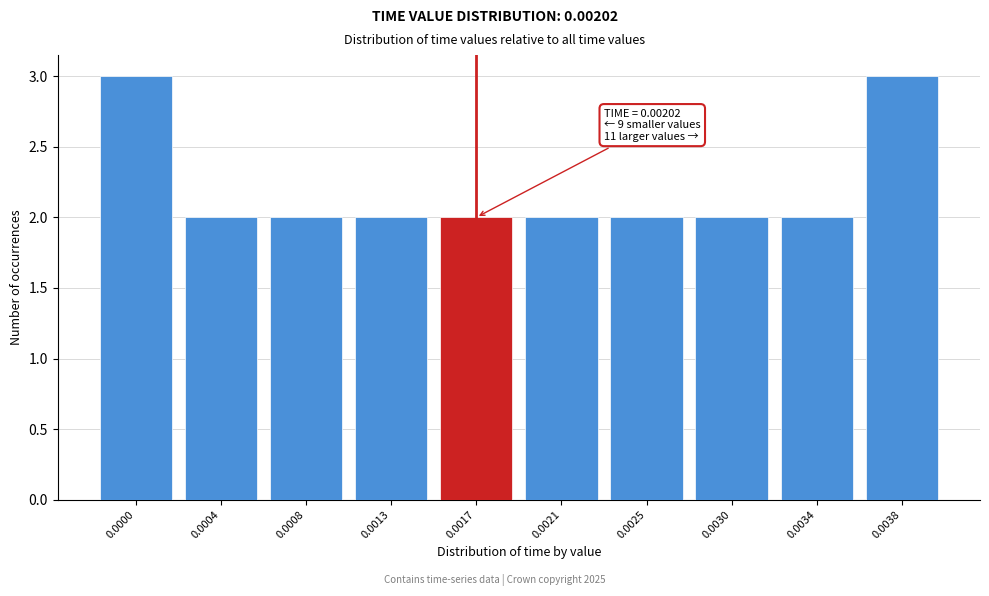

Reading left to right, what are all the values shown in this chart?

0.0000=3	0.0004=2	0.0008=2	0.0013=2	0.0017=2	0.0021=2	0.0025=2	0.0030=2	0.0034=2	0.0038=3